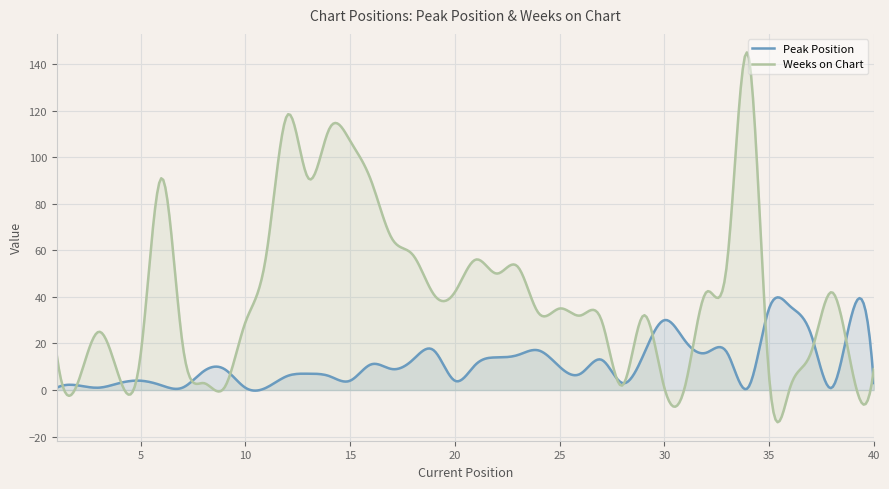

Which series has the largest total across all categories?

Weeks on Chart